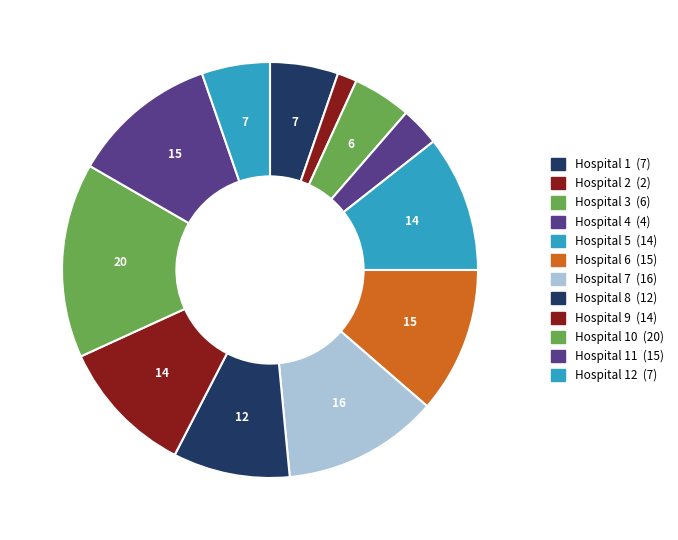

How many segments does this pie chart have?

12